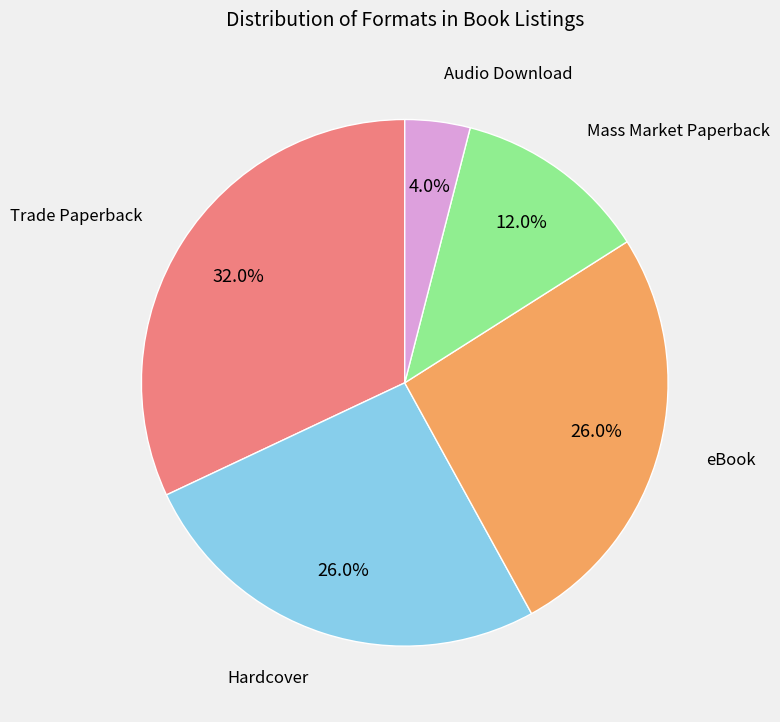

Between Hardcover and Audio Download, which is larger?

Hardcover